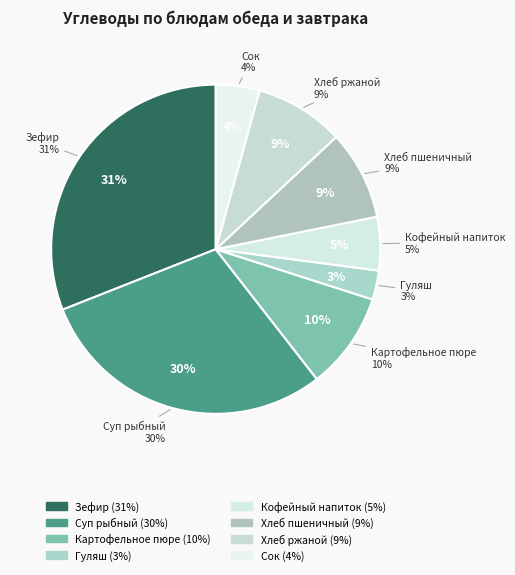

Combined, what portion of the pie is Обед гарнир (Гуляш) and Обед сладкое (Кофейный напиток)?

8.1%